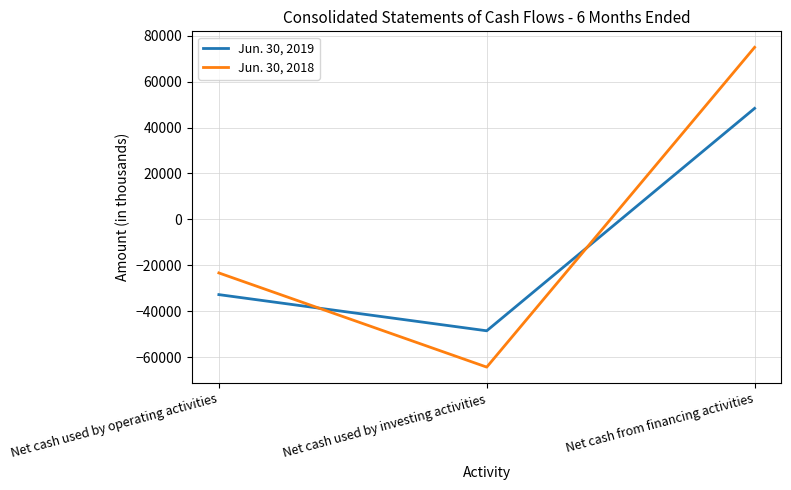

Count the number of data series in this chart.

2